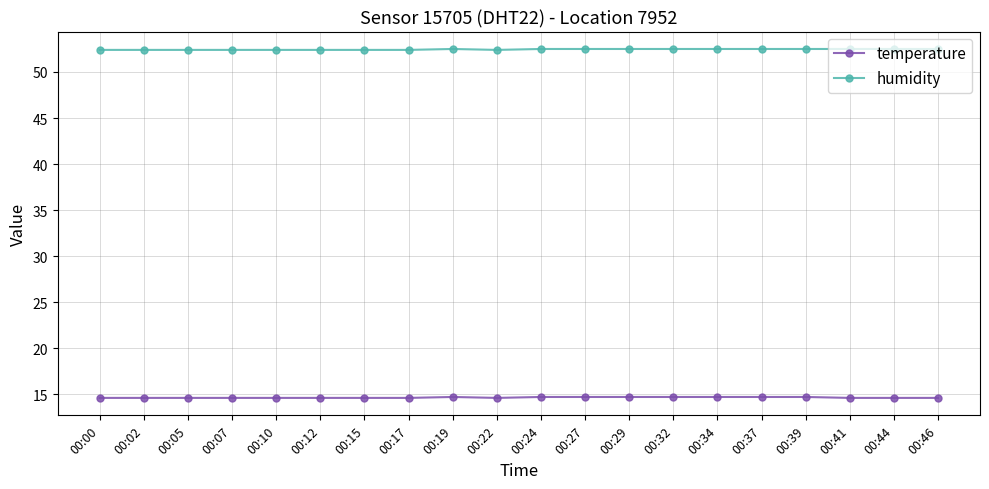

What is the value of the humidity point at the 7th from the left?

52.4